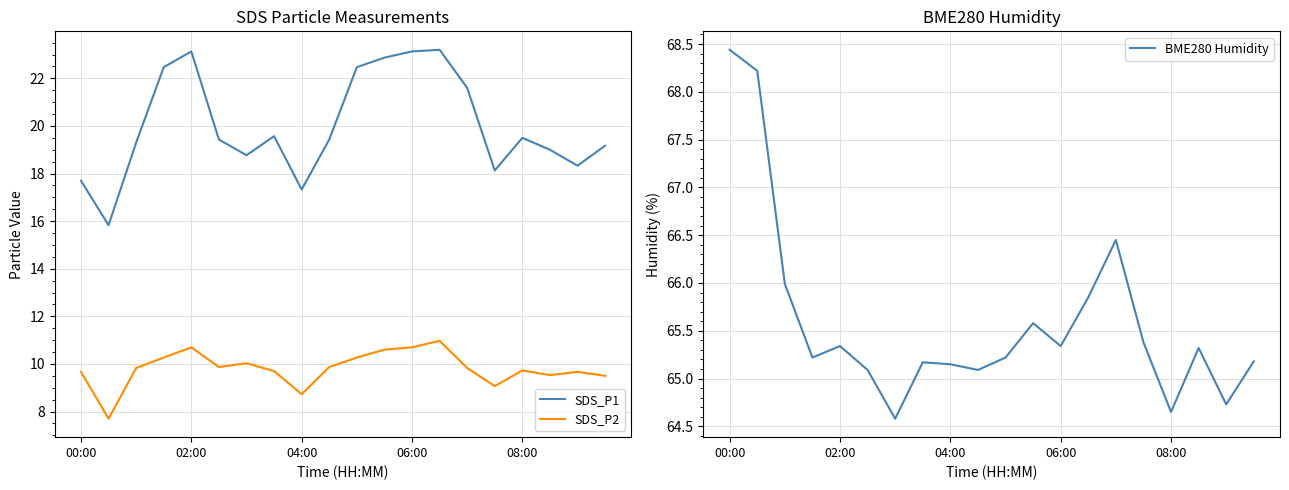

True or false: SDS_P1 and SDS_P2 intersect in this chart.

False